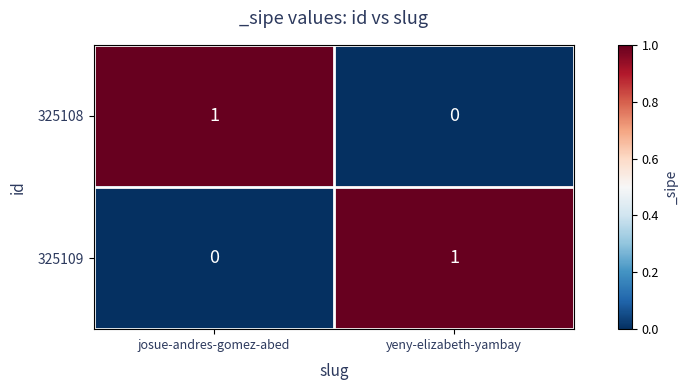

Reading right to left, transcribe all the data shown in this chart.

325108: yeny-elizabeth-yambay=0	josue-andres-gomez-abed=1
325109: yeny-elizabeth-yambay=1	josue-andres-gomez-abed=0